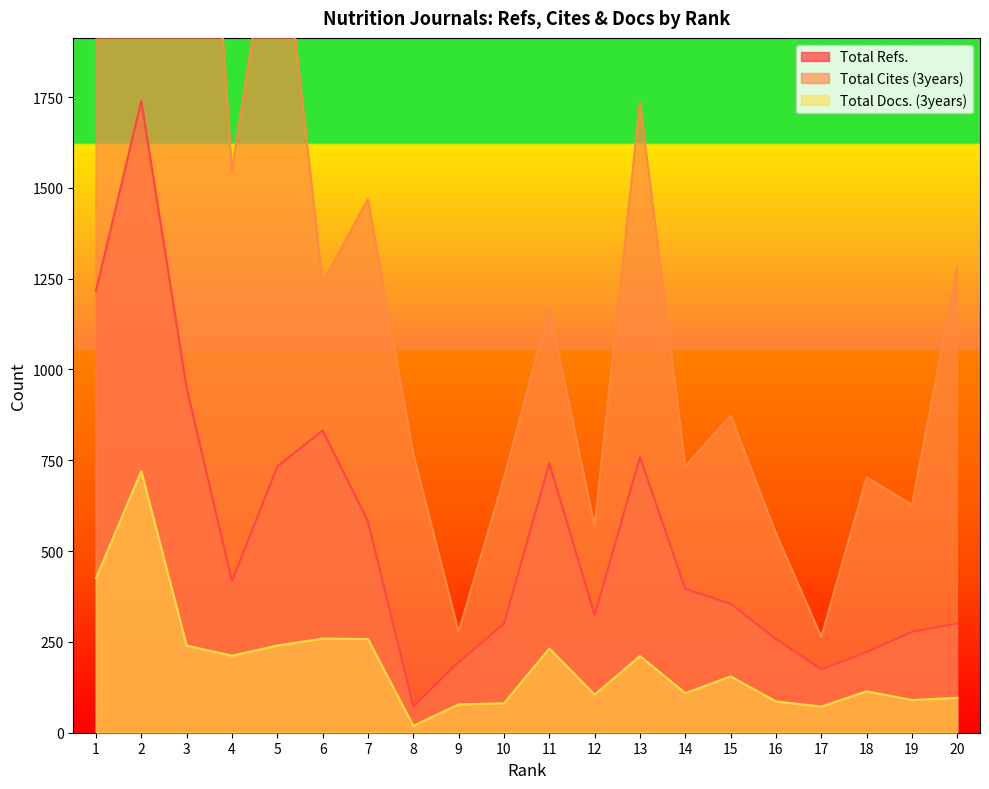

Is the value of Total Docs. (3years) at 4 greater than the value of Total Cites (3years) at 10?

No